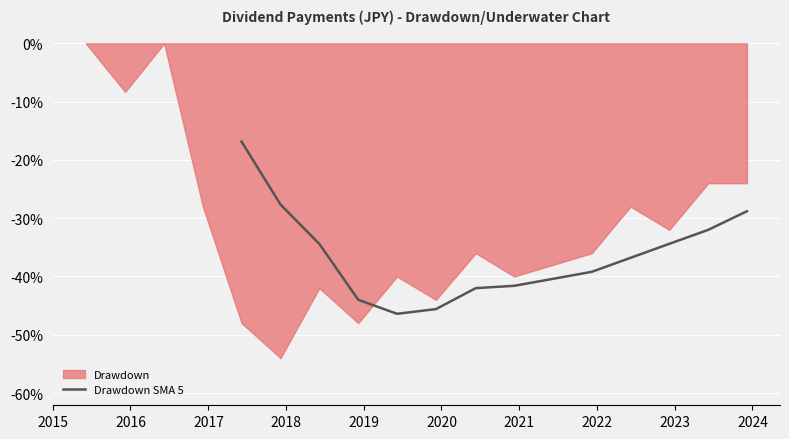

What is the lowest value of the Drawdown SMA 5 series?

-46.4